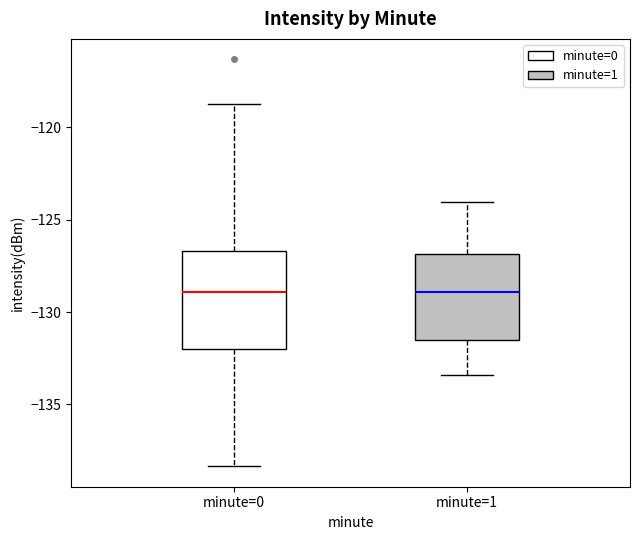

Which box is the tallest, from its lower edge to its upper edge?

minute=0